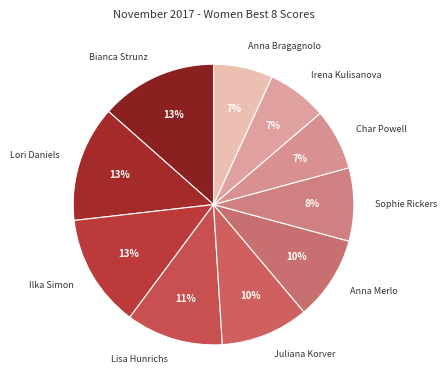

Do Juliana Korver and Anna Bragagnolo together represent more than half of the pie?

No